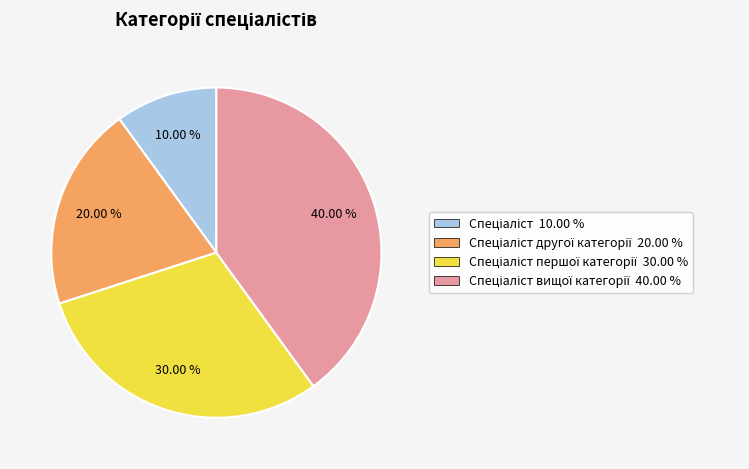

Does any single category account for the majority?

No